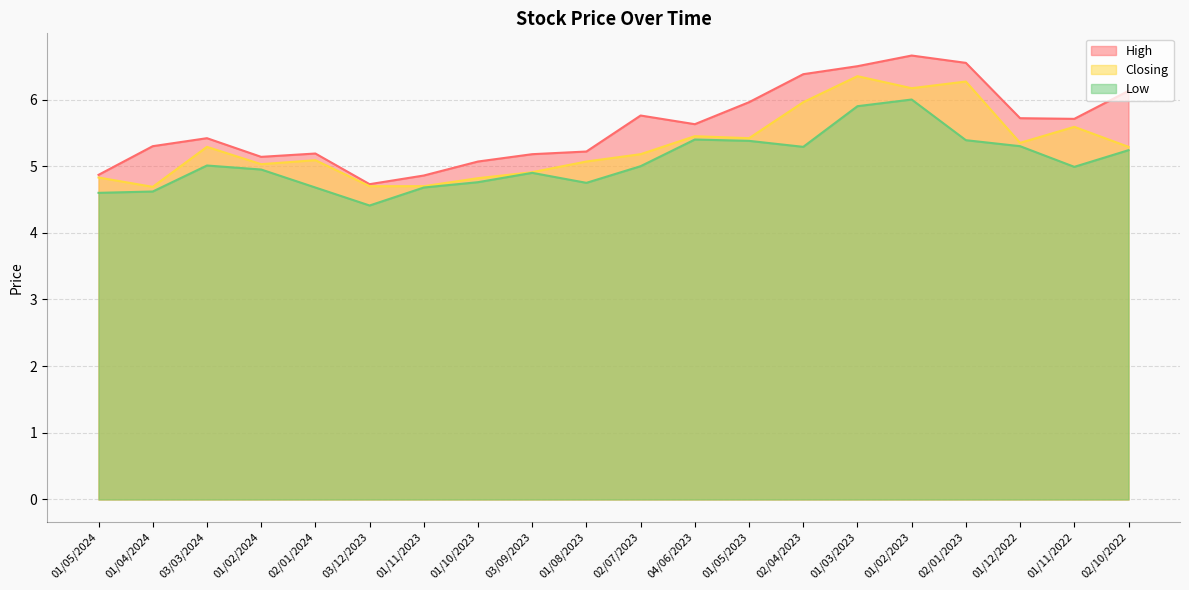

Which series has the largest total across all categories?

High